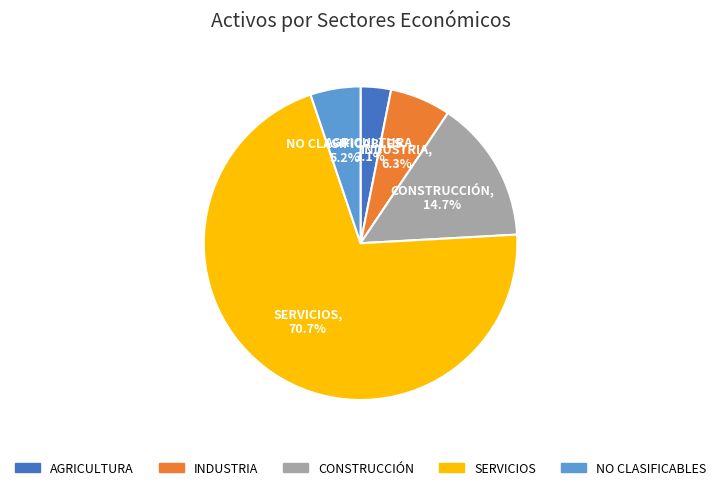

What percentage is NOT represented by INDUSTRIA?

93.7%